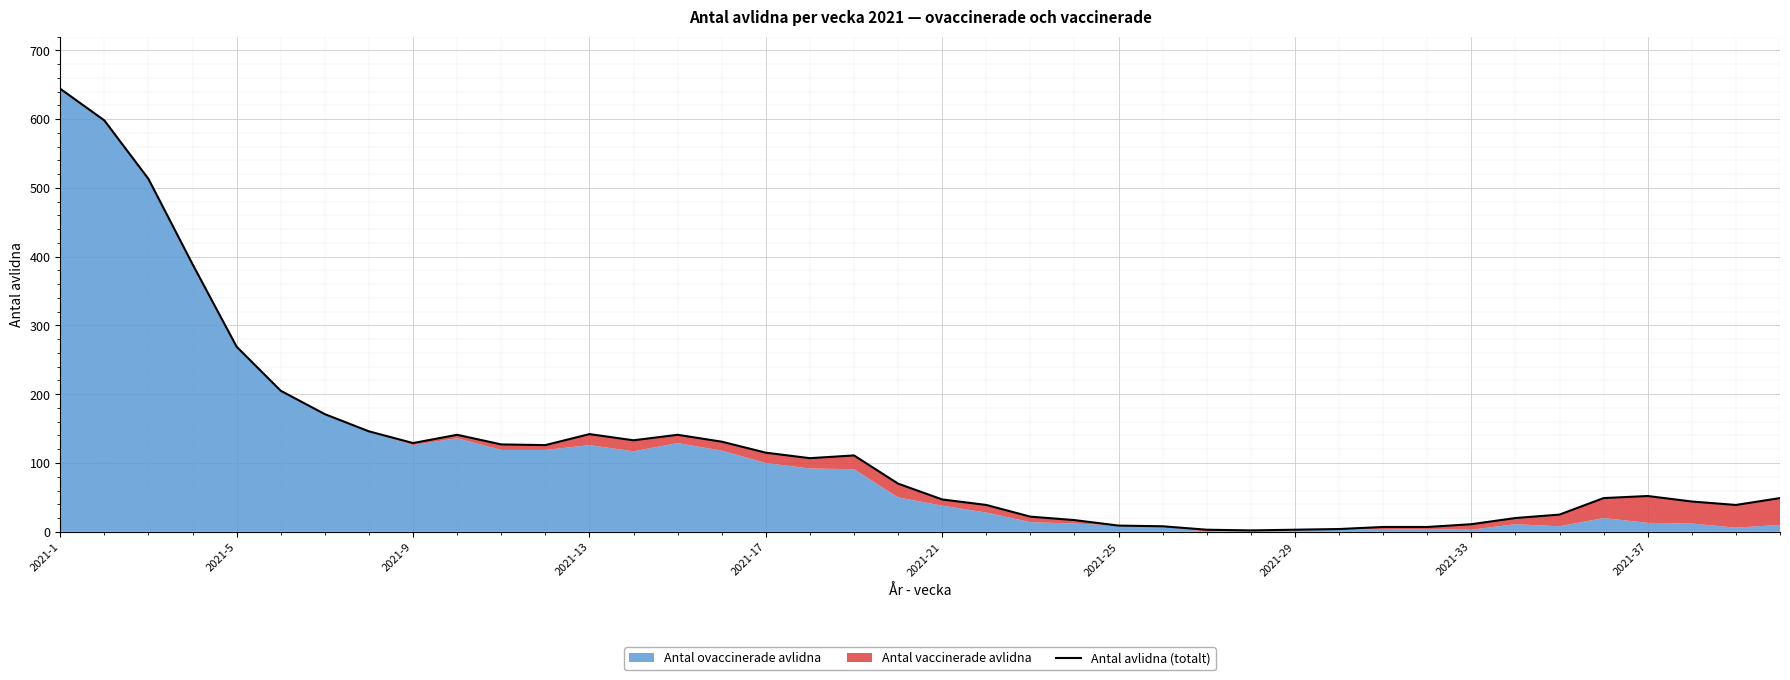

Which has a higher value, 22 or 27?

22